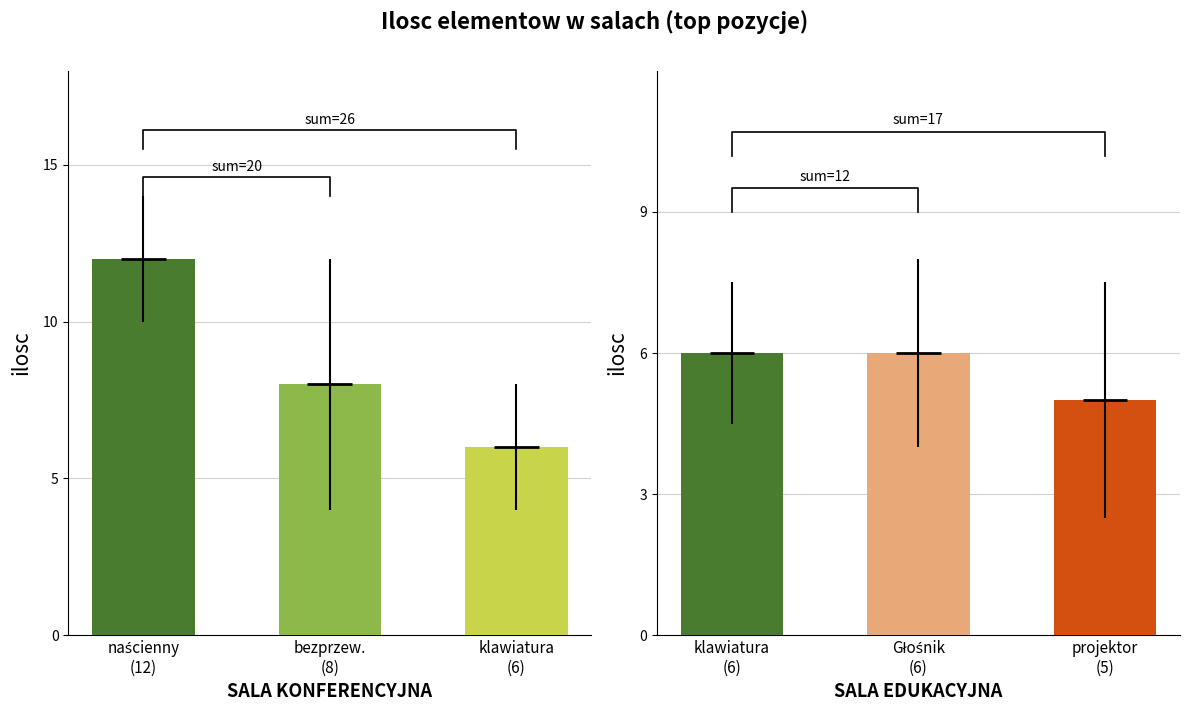

What is the lowest value of the SALA EDUKACYJNA series?

5